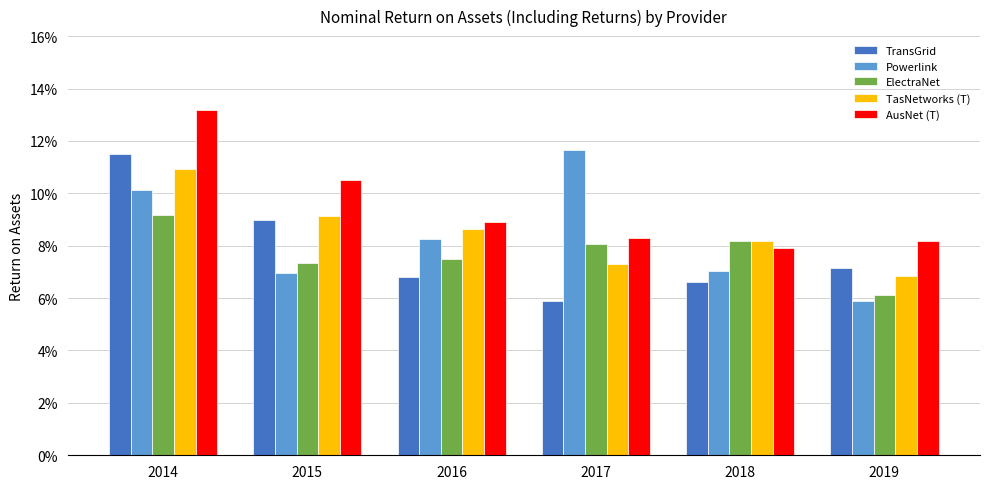

Does the chart contain any negative values?

No